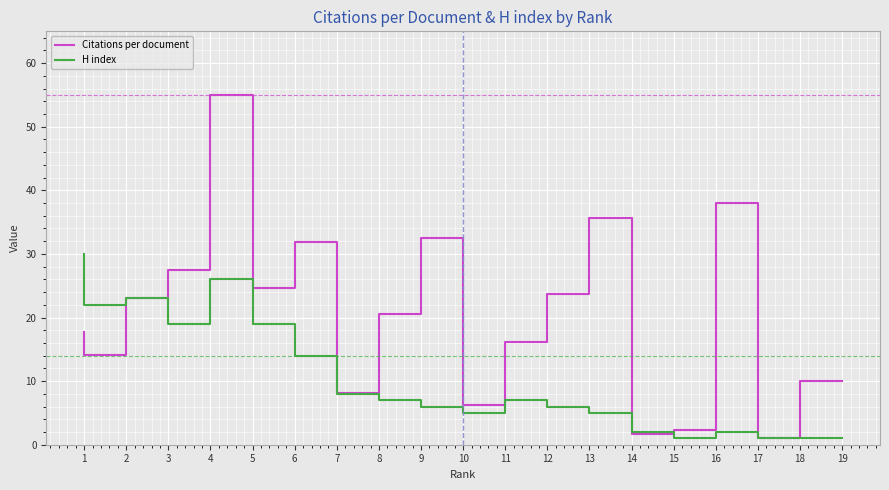

How many intersections are there between H index and Citations per document?

3